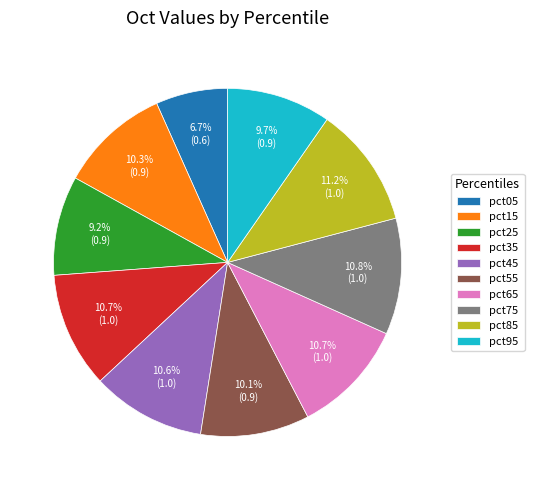

Count the number of slices in the pie.

10